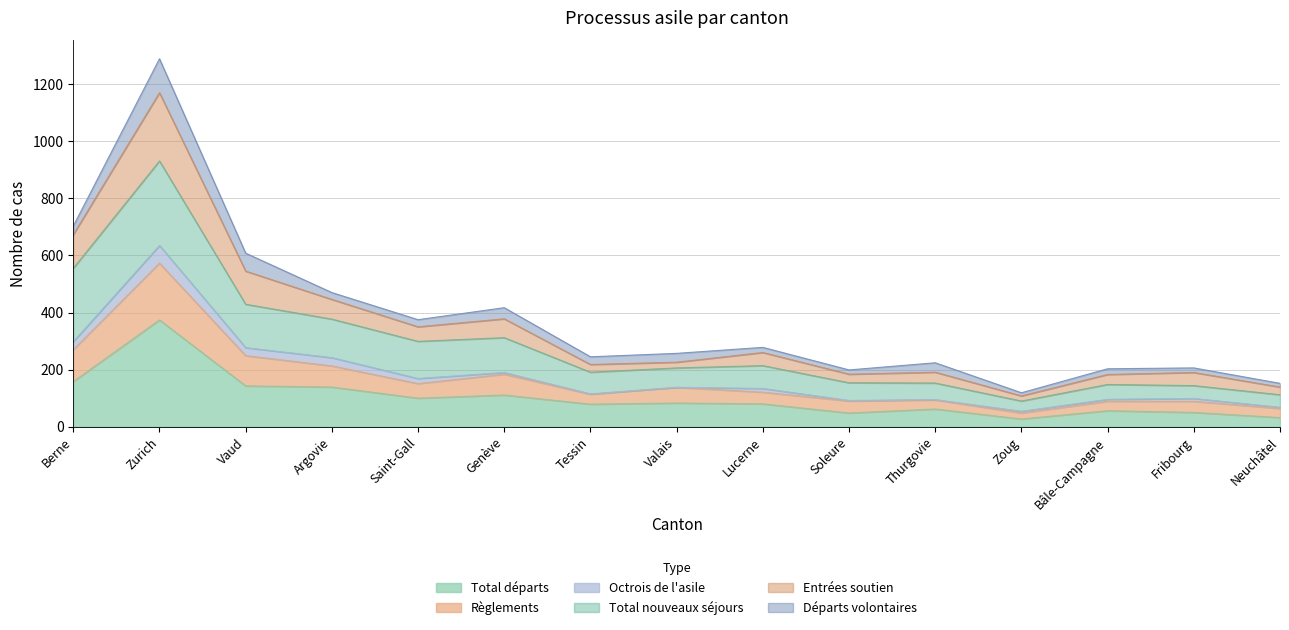

True or false: Total départs and Entrées soutien intersect in this chart.

False